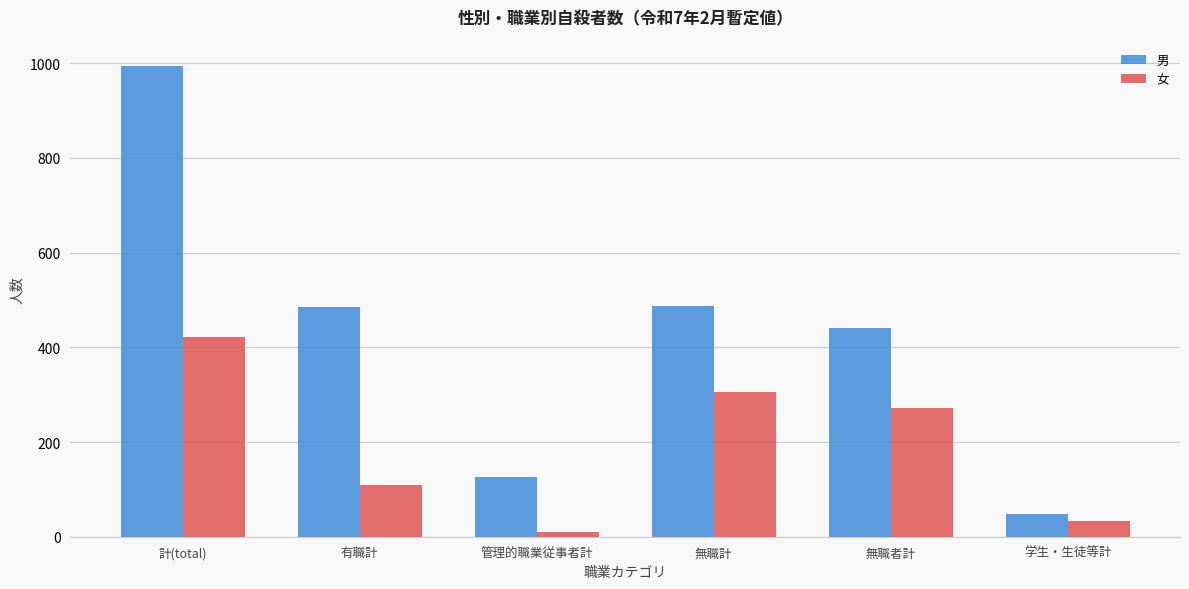

What is the maximum value for 男?

994